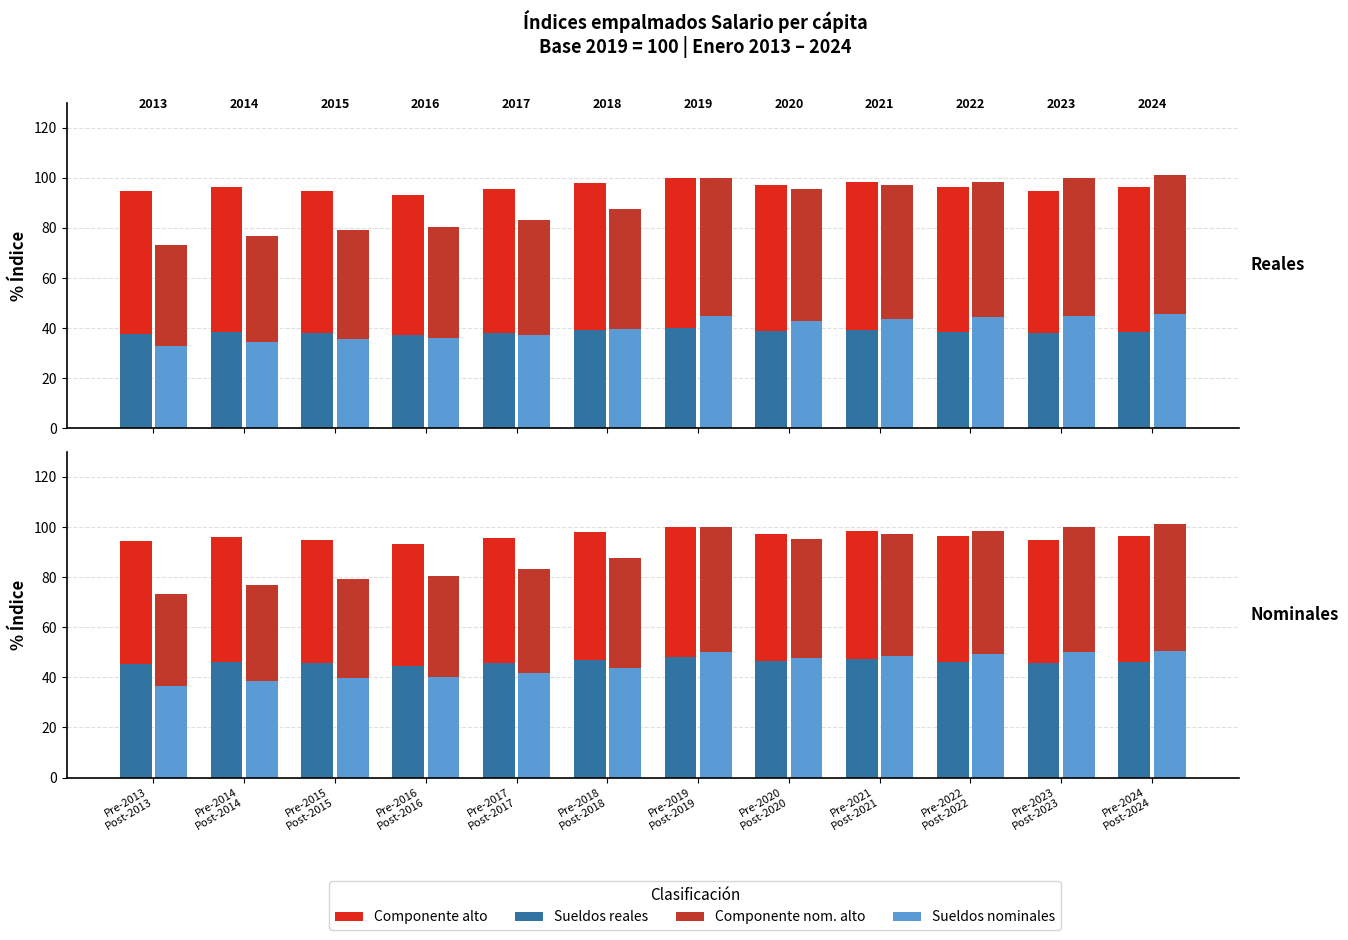

How many data points in Sueldos reales are less than 46?

5